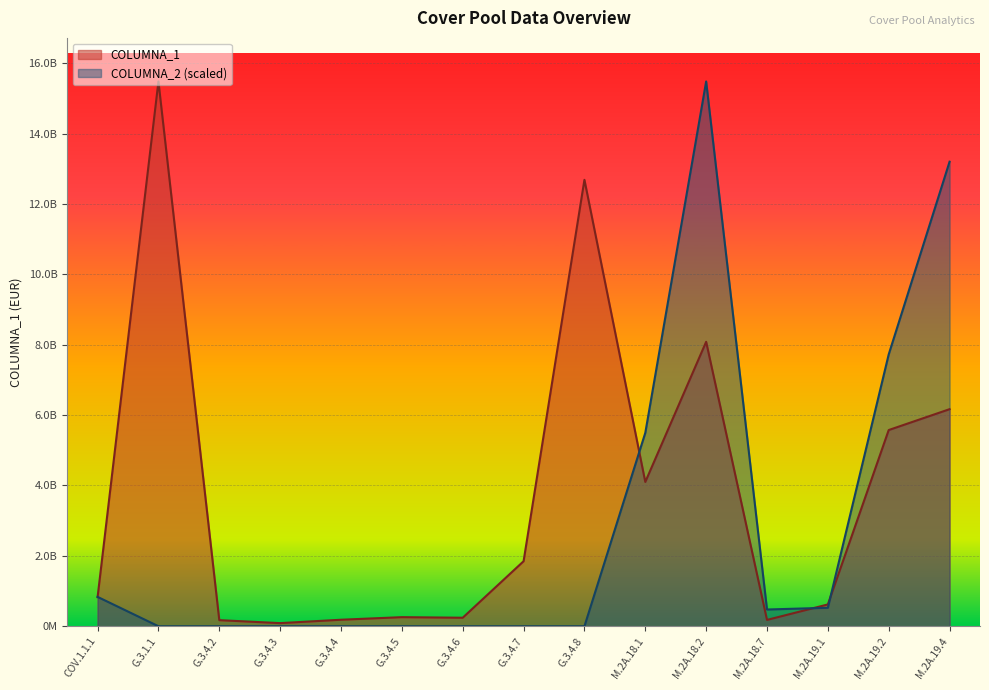

Reading right to left, extract all data points from this chart.

COLUMNA_1: 6168174735.7	5575348811.0	619650294.3	180178585.9	8082494556.8	4100500698.3	12685666240.0	1847397696.0	241992803.2	258322896.3	185009921.0	88777206.7	173037453.7	15480204216.9	826466679.0
COLUMNA_2: 13200285495.2	7725913697.2	525030087.3	475694450.0	15480204216.9	5495330612.9	0.0	0.0	0.0	0.0	0.0	0.0	0.0	0.0	834466972.1